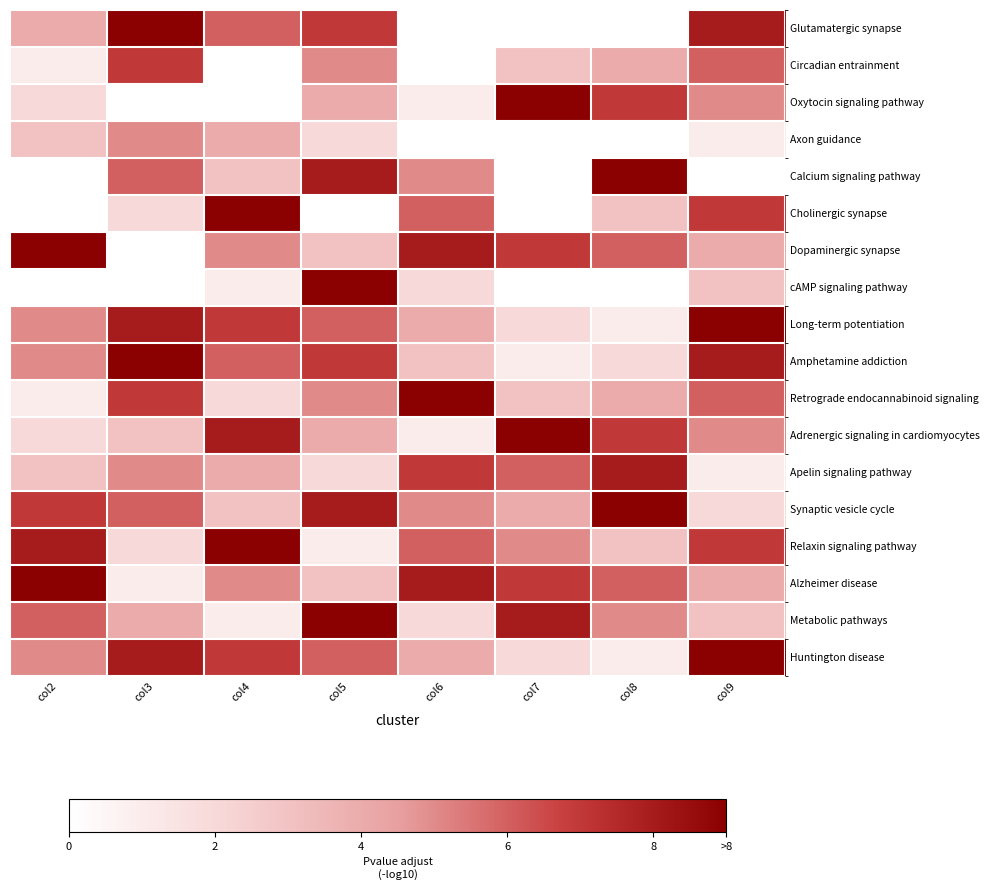

The value of Retrograde endocannabinoid signaling at col4 is 3.1. True or false?

False